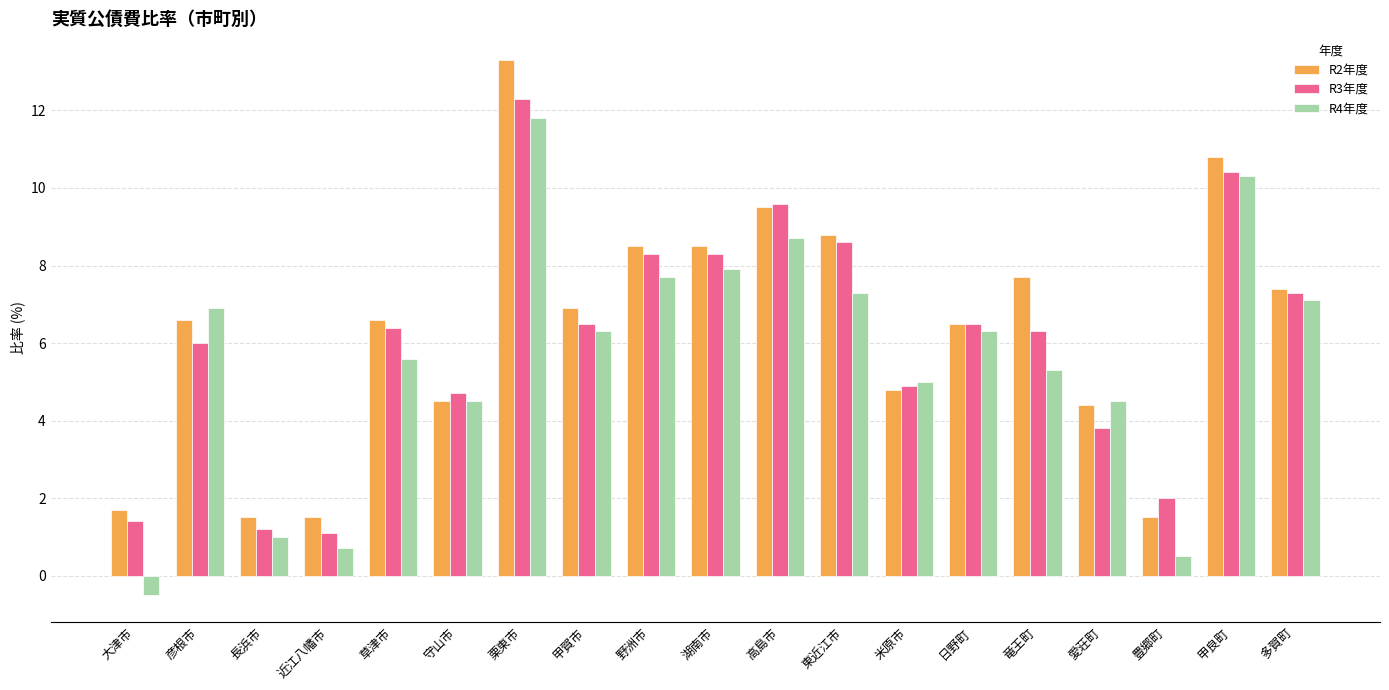

What is the spread (max minus min) of values at 日野町?

0.2